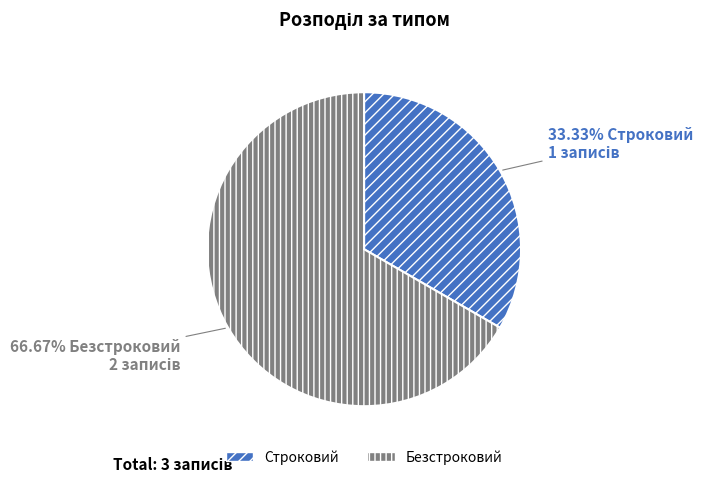

Does Строковий account for over 50% of the chart?

No